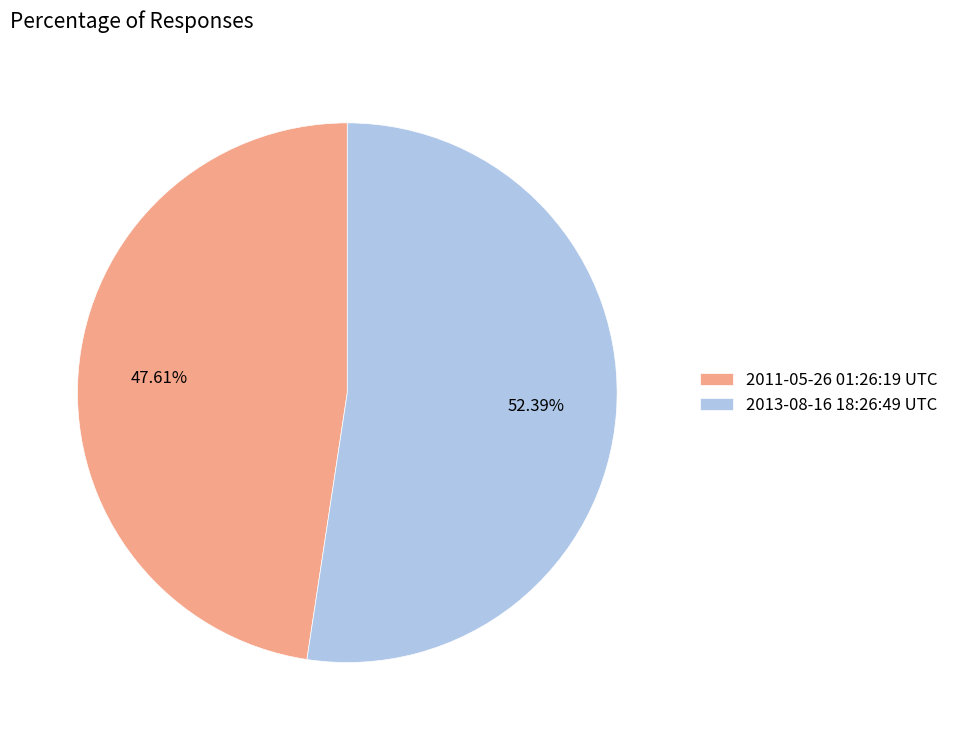

To the nearest percent, what is the difference between the largest and smallest slice percentages?

5%